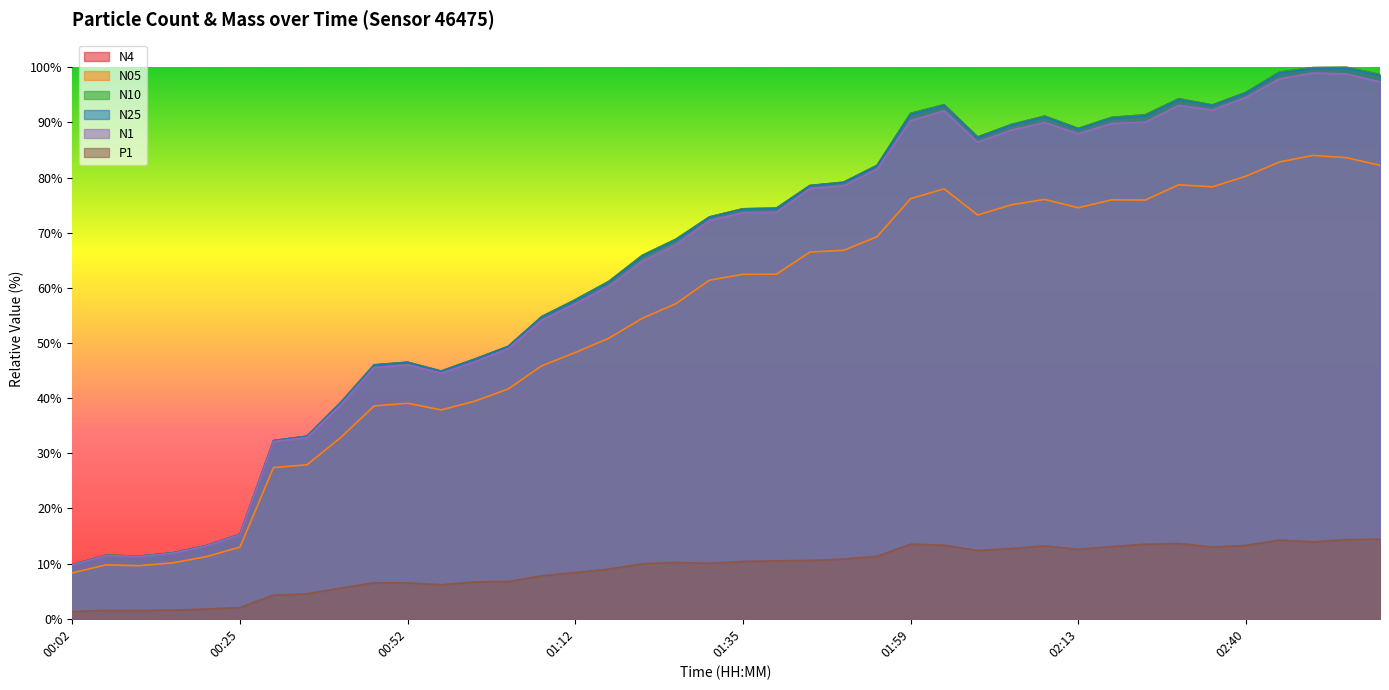

What is the label of the 11th point from the right?

02:10